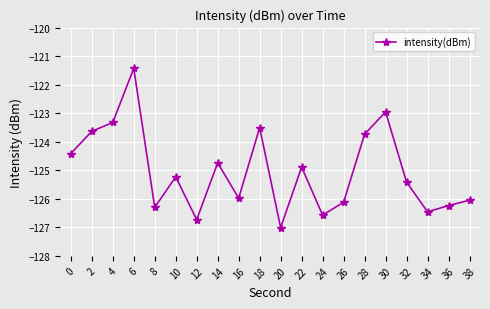

The value at 12 is -126.7. True or false?

True